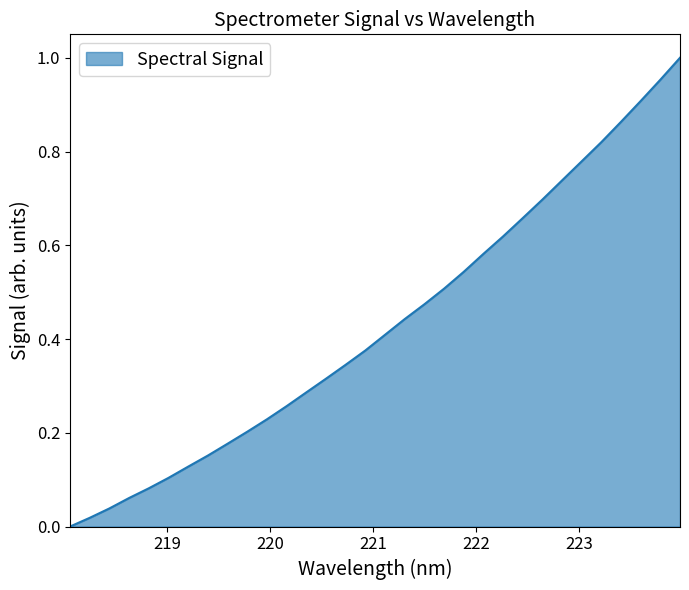

Reading left to right, list all the values displayed in this chart.

0.0	0.0	0.0	0.1	0.1	0.1	0.1	0.2	0.2	0.2	0.2	0.3	0.3	0.3	0.3	0.4	0.4	0.4	0.5	0.5	0.5	0.6	0.6	0.7	0.7	0.7	0.8	0.8	0.9	0.9	1.0	1.0